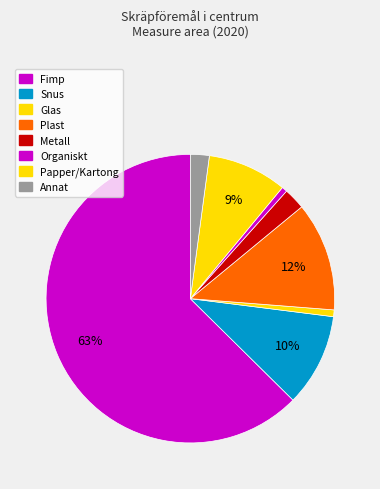

To the nearest percent, what is the combined percentage of Metall and Glas?

3%